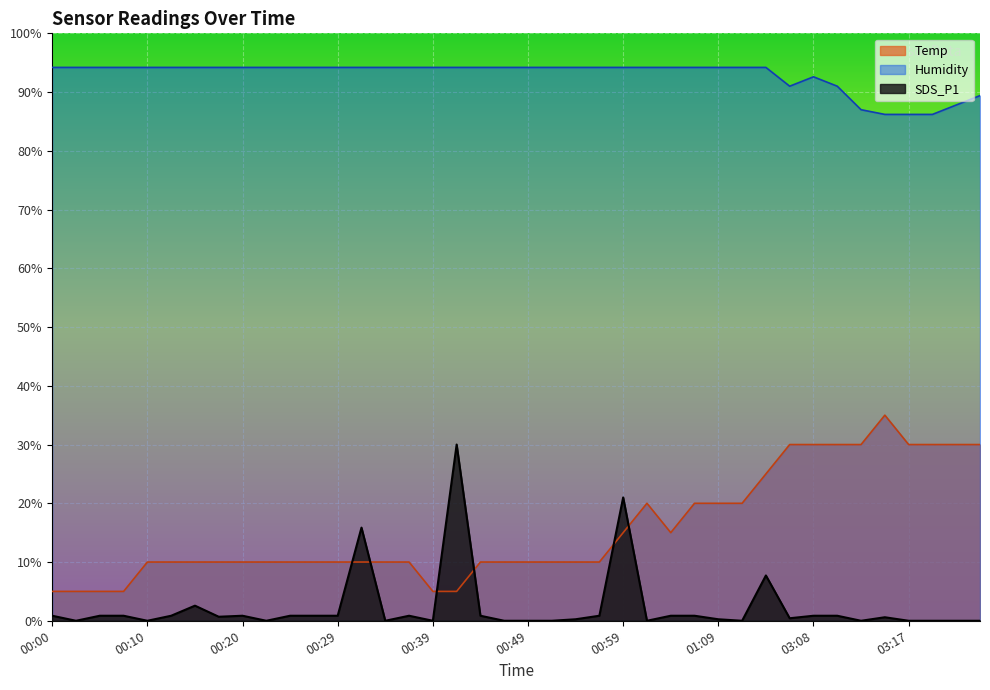

At which label does Temp reach its minimum?

00:00